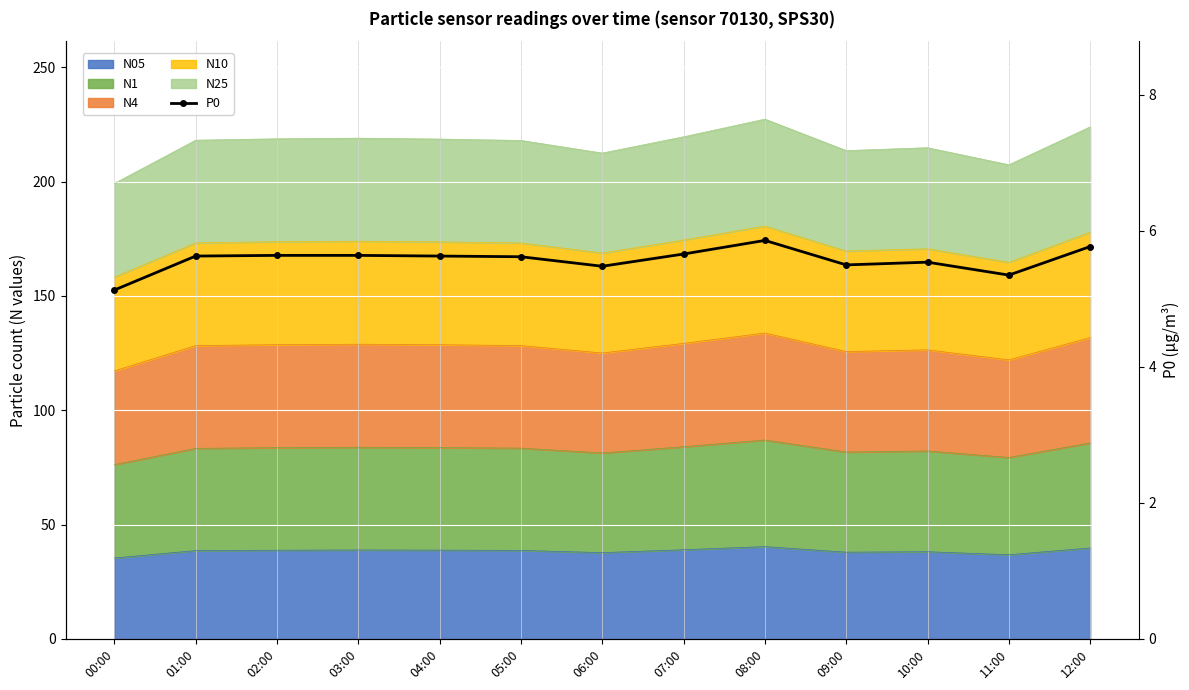

True or false: the data shows 9.1 at 11:00.

False